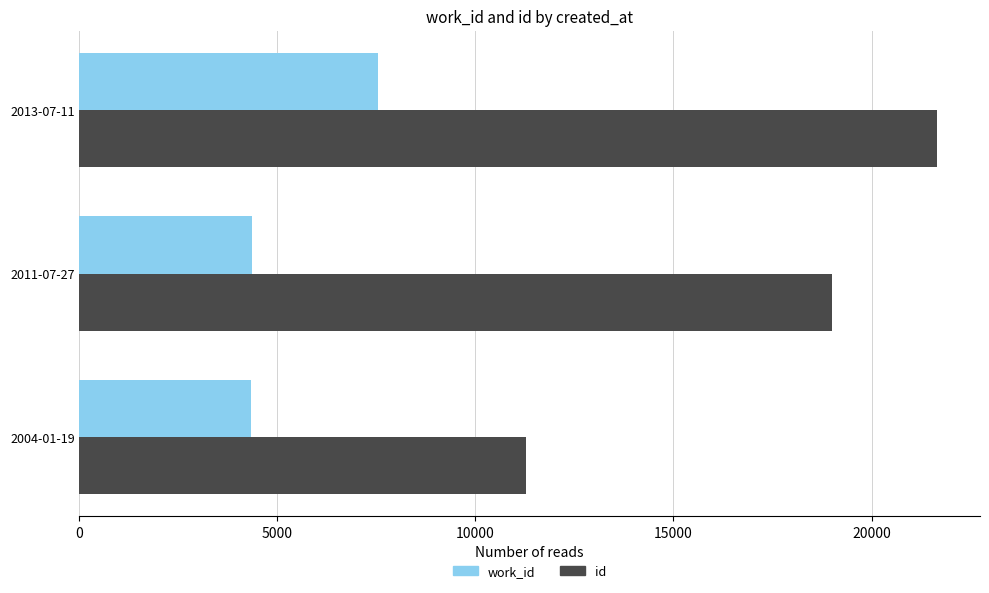

Which series changed the most between 2004-01-19 and 2013-07-11?

id